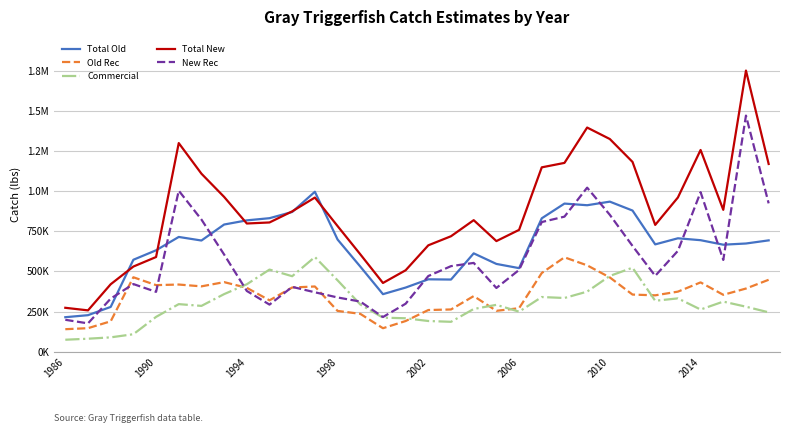

What is the minimum value for New Rec?

176472.2